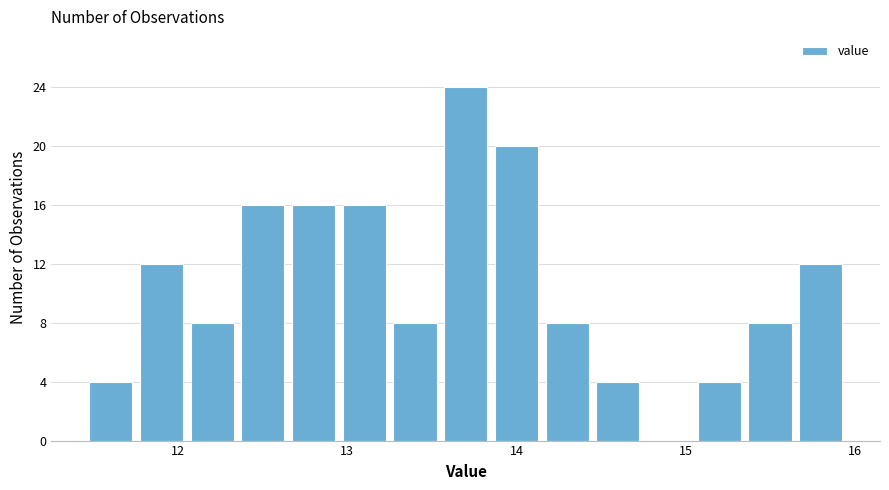

Around what value on the x-axis is the tallest bar? Give the approximate position of its centre, as read against the axis.

13.7